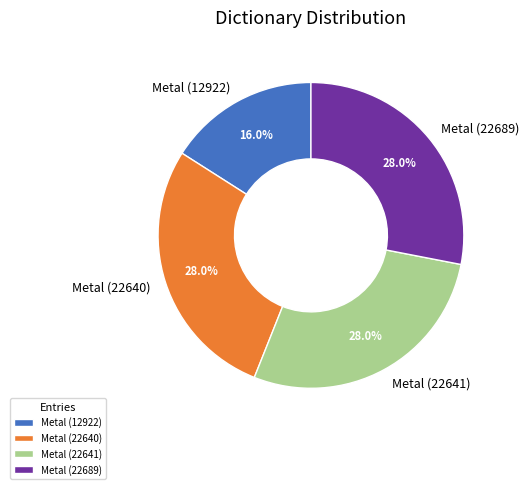

Is it true that Metal (22640) is 22% of the pie?

False